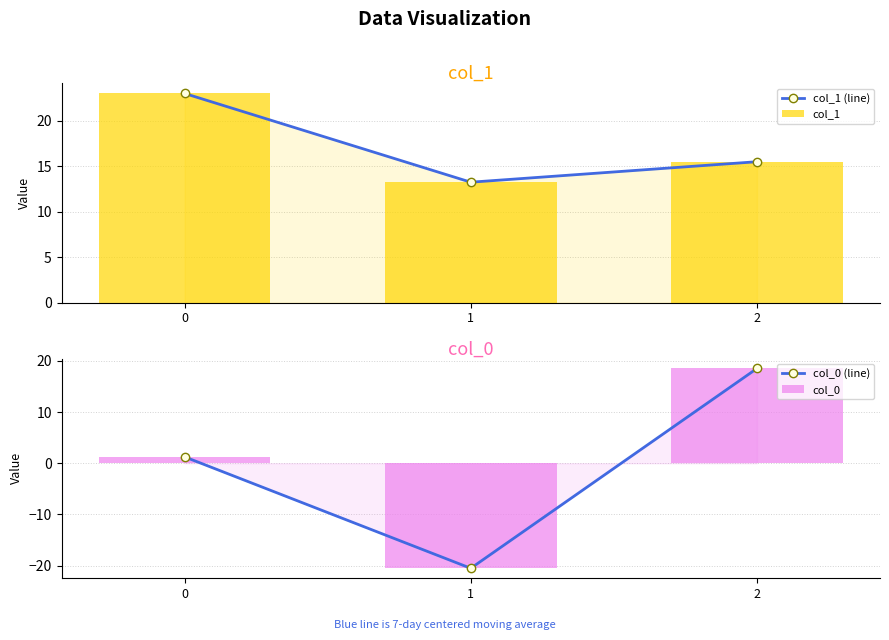

The col_0 (line) series shows -20.5 at 1. True or false?

True